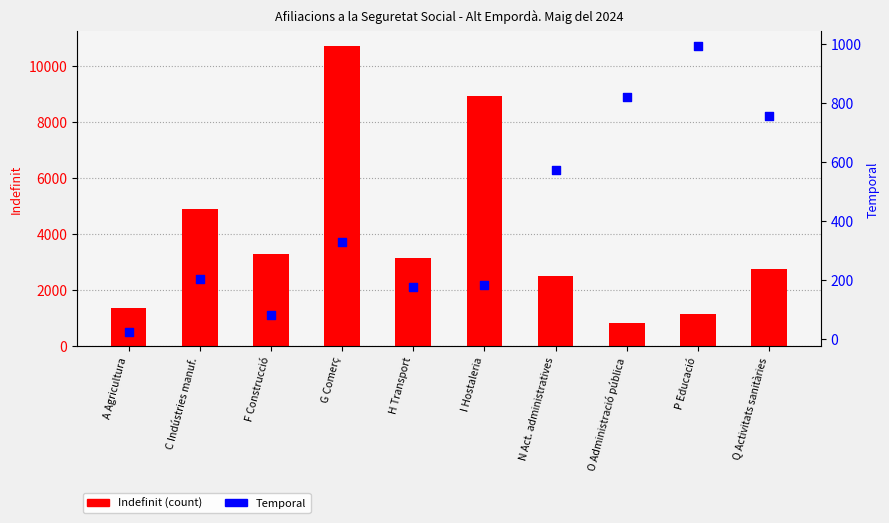

Is the value of Indefinit at I Hostaleria greater than the value of Temporal at F Construcció?

Yes